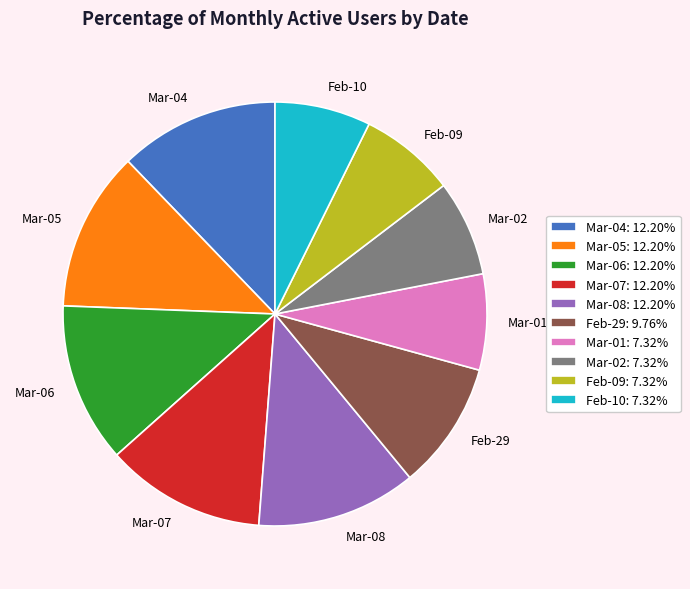

What is the ratio of the value at Feb-10 to the value at Mar-07?

0.6